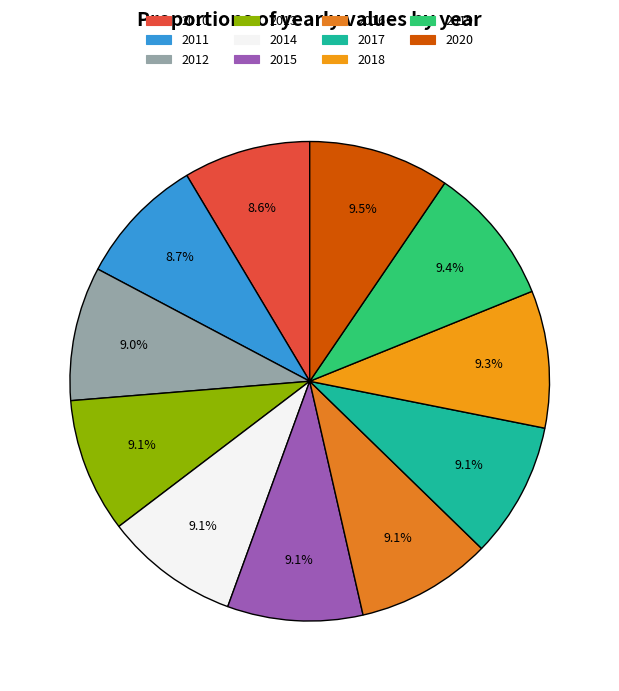

How many slices are in this pie chart?

11